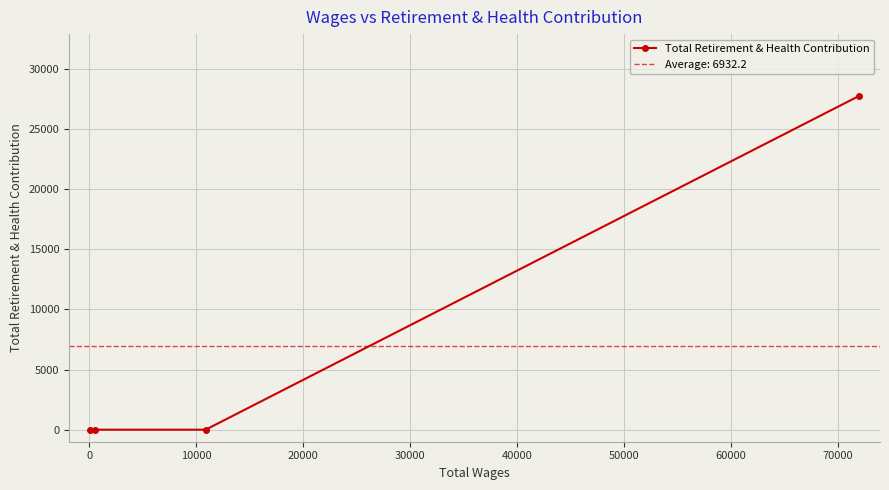

Does the chart display data point markers on the line(s)?

Yes